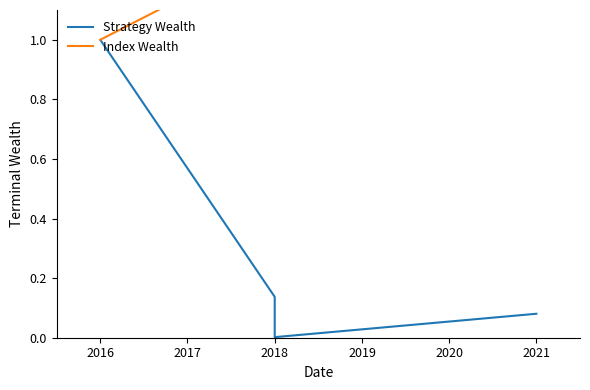

How many lines are shown in the chart?

2